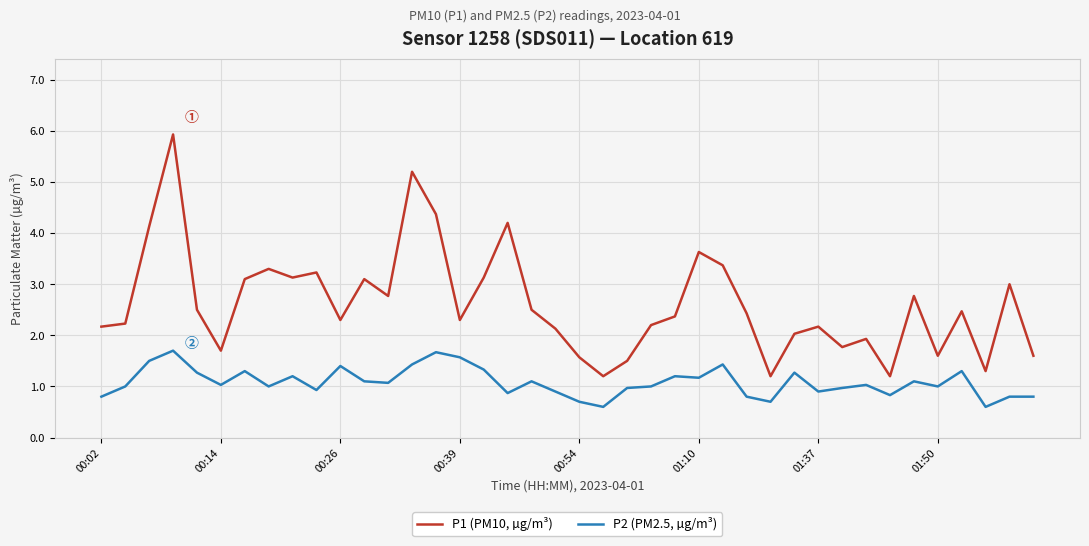

Rank the series by their average value, from lowest to highest.

P2 (PM2.5, µg/m³), P1 (PM10, µg/m³)